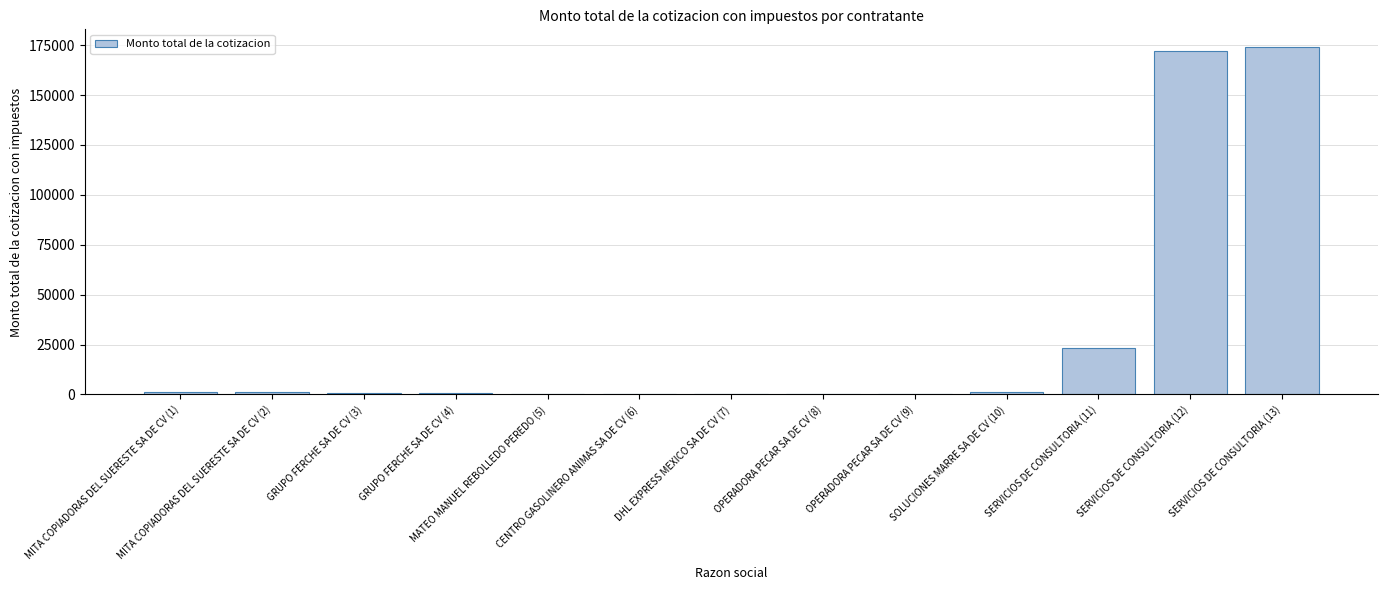

Is it true that the value at GRUPO FERCHE SA DE CV (4) is 600.0?

True